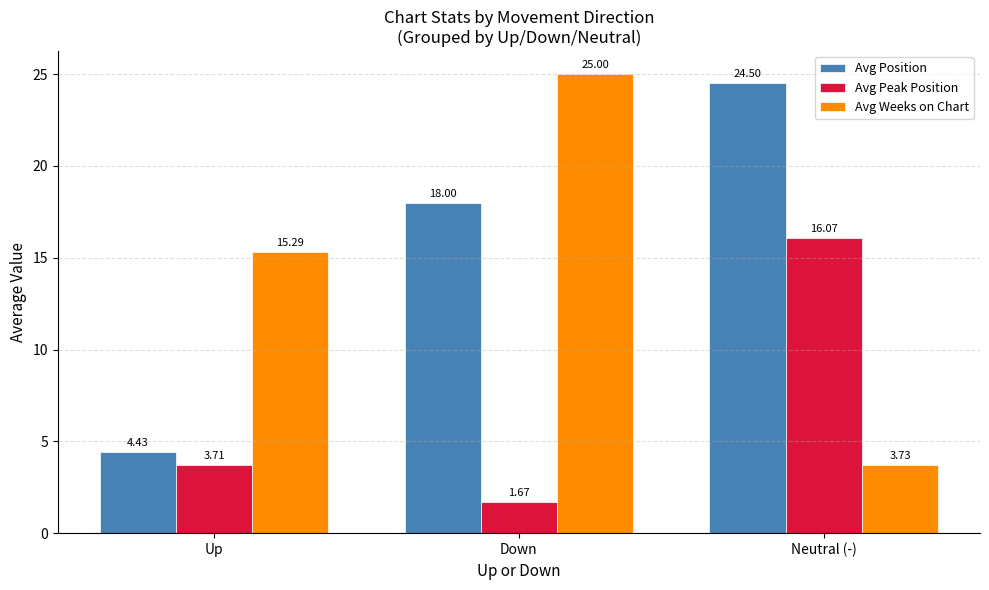

True or false: Avg Weeks on Chart has a value of 3.5 at Up.

False